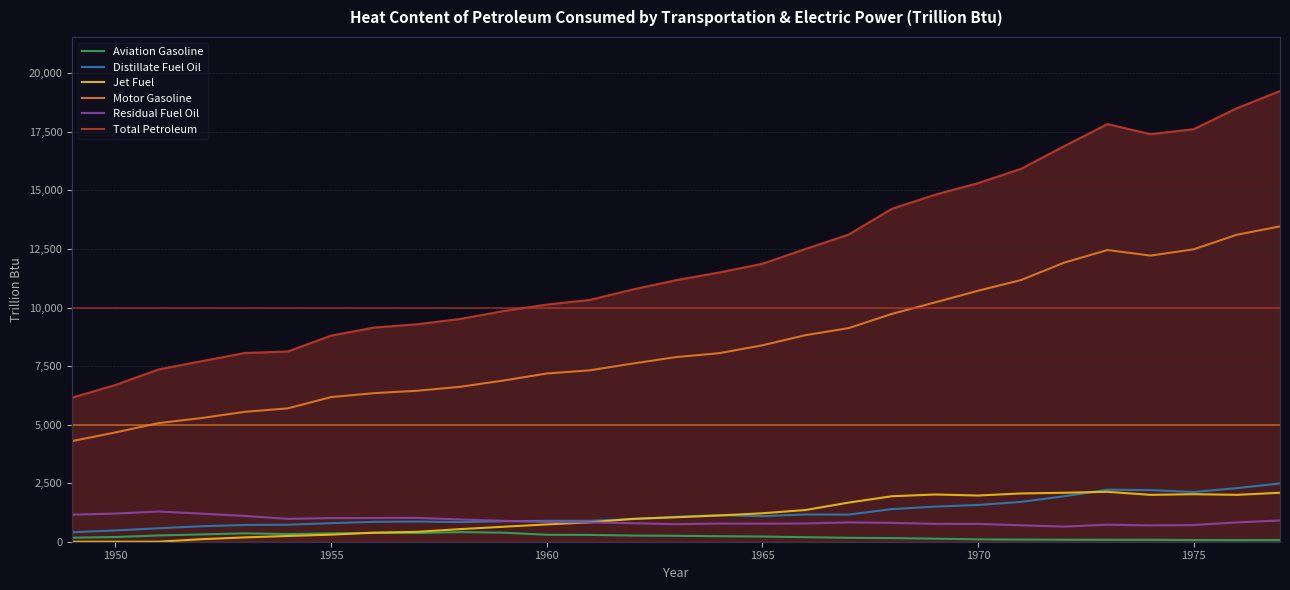

Which series has the widest spread of values?

Total Petroleum